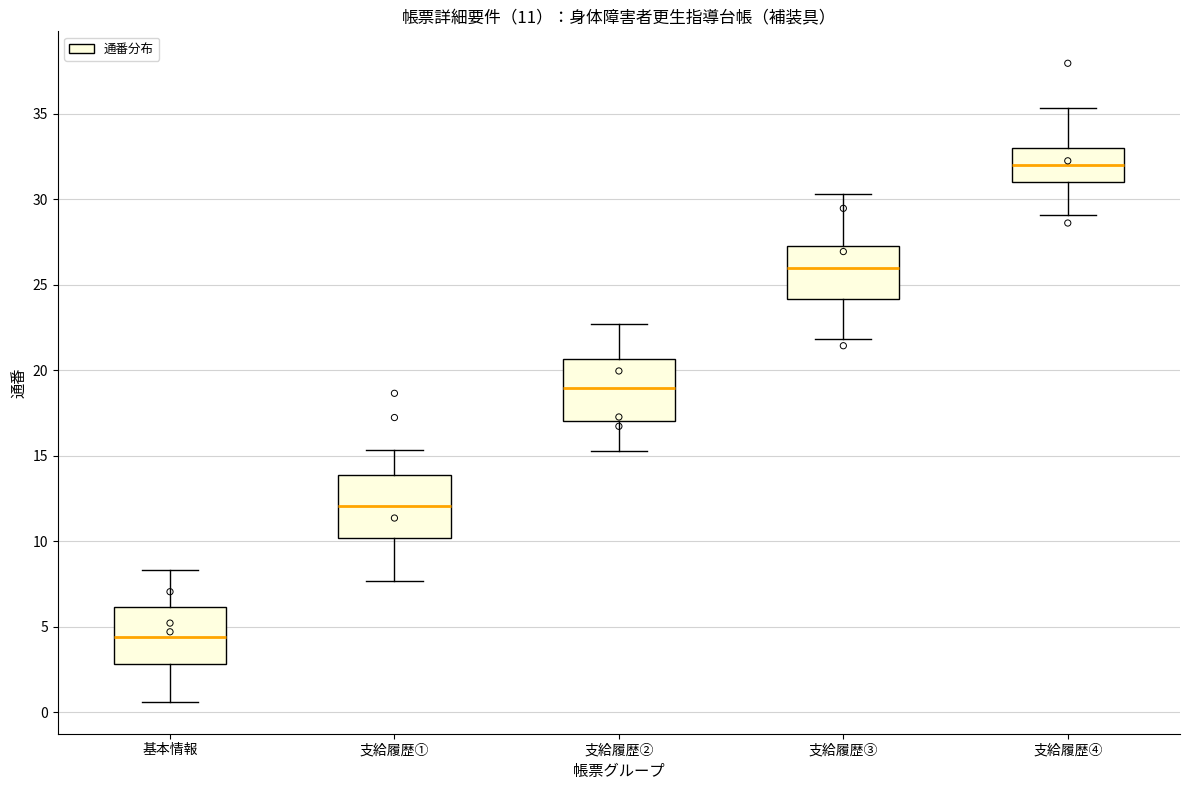

Which box has the highest median line?

支給履歴④